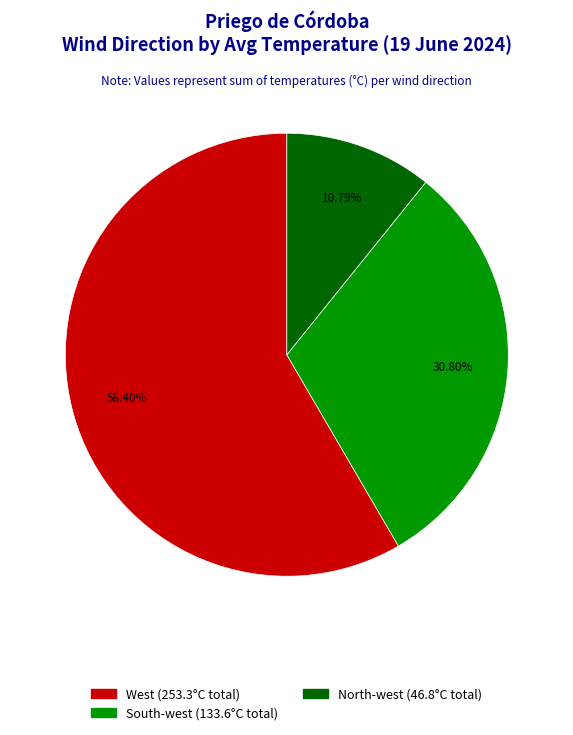

Does any single category account for the majority?

Yes